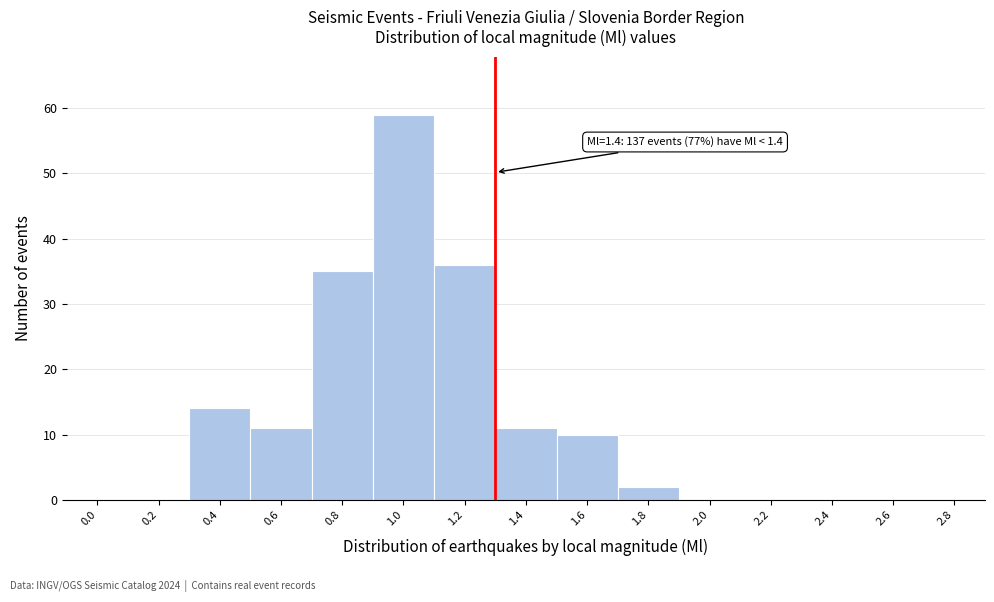

Reading left to right, extract all data points from this chart.

0.0=0	0.2=0	0.4=14	0.6=11	0.8=35	1.0=59	1.2=36	1.4=11	1.6=10	1.8=2	2.0=0	2.2=0	2.4=0	2.6=0	2.8=0